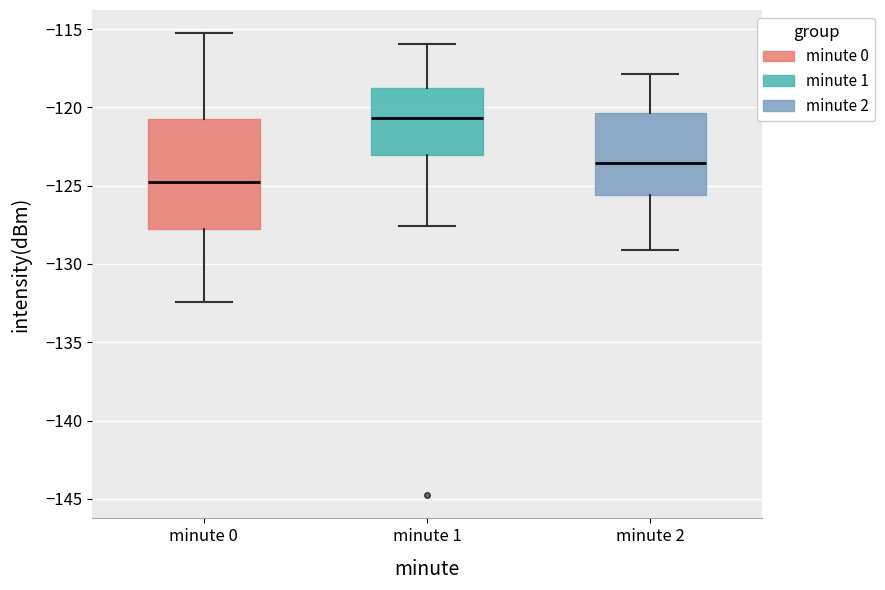

Reading left to right, transcribe this box plot: for each box, give where its median line is, the range the box spans, and where its two whiskers end, as read against the y-axis. The values are not printed on the chart, so give them approximately, as read against the axis.

minute 0: median -125.0, box -128.0 to -120.5, whiskers -132.5 to -115.5
minute 1: median -120.5, box -123.0 to -118.5, whiskers -127.5 to -116.0
minute 2: median -123.5, box -125.5 to -120.5, whiskers -129.0 to -118.0